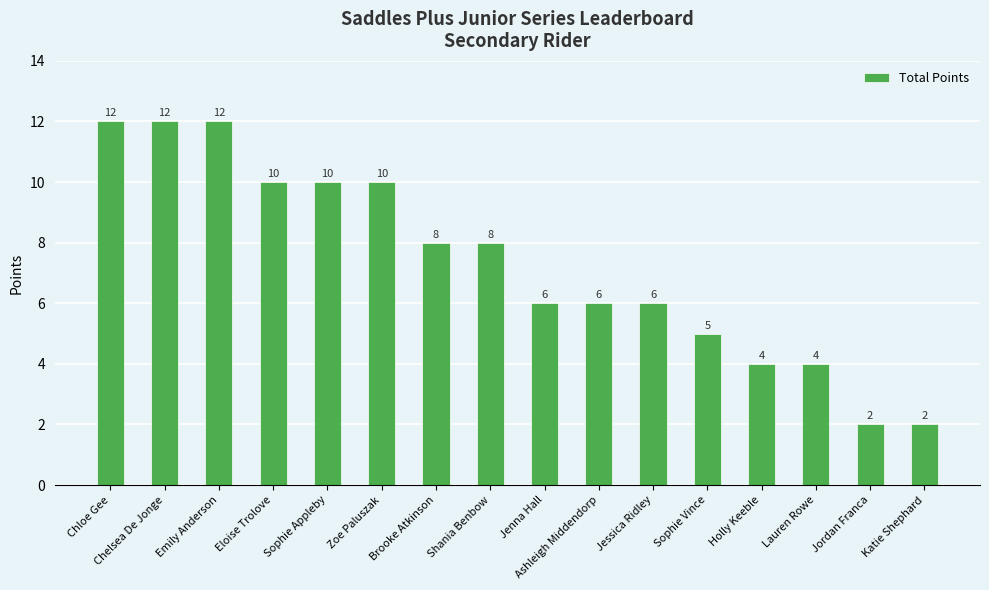

What is the value of the 11th bar from the left?

6